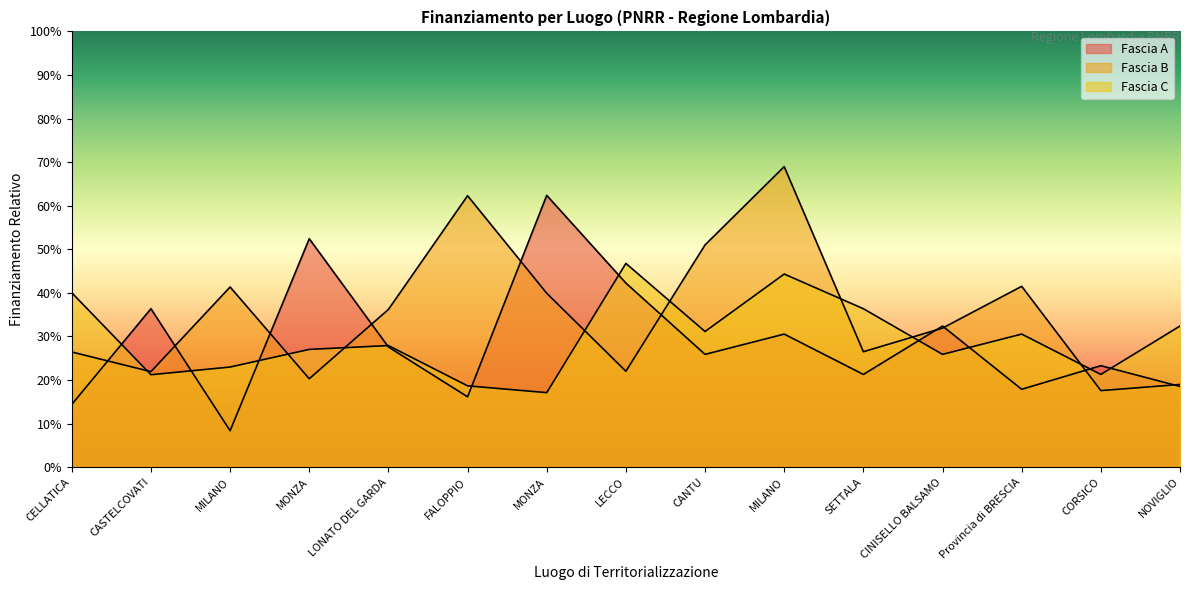

The Fascia C series shows 81279.2 at FALOPPIO. True or false?

False